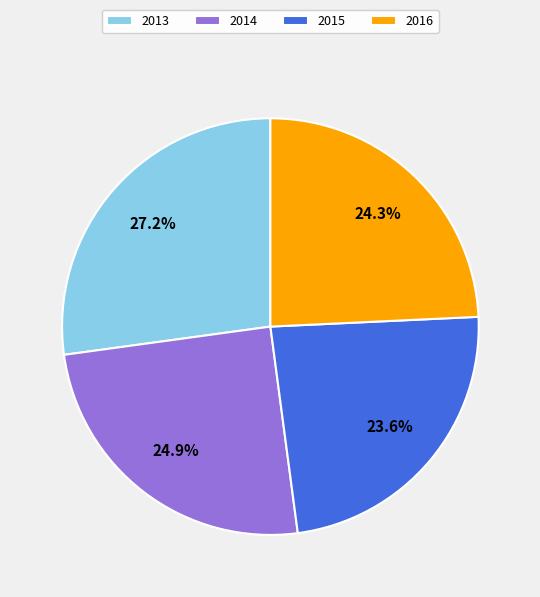

To the nearest percent, what is the average slice percentage?

25%